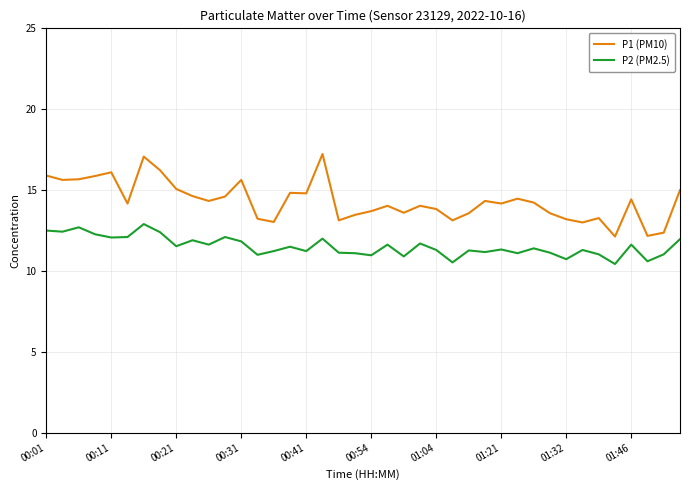

What is the smallest value displayed?

10.4